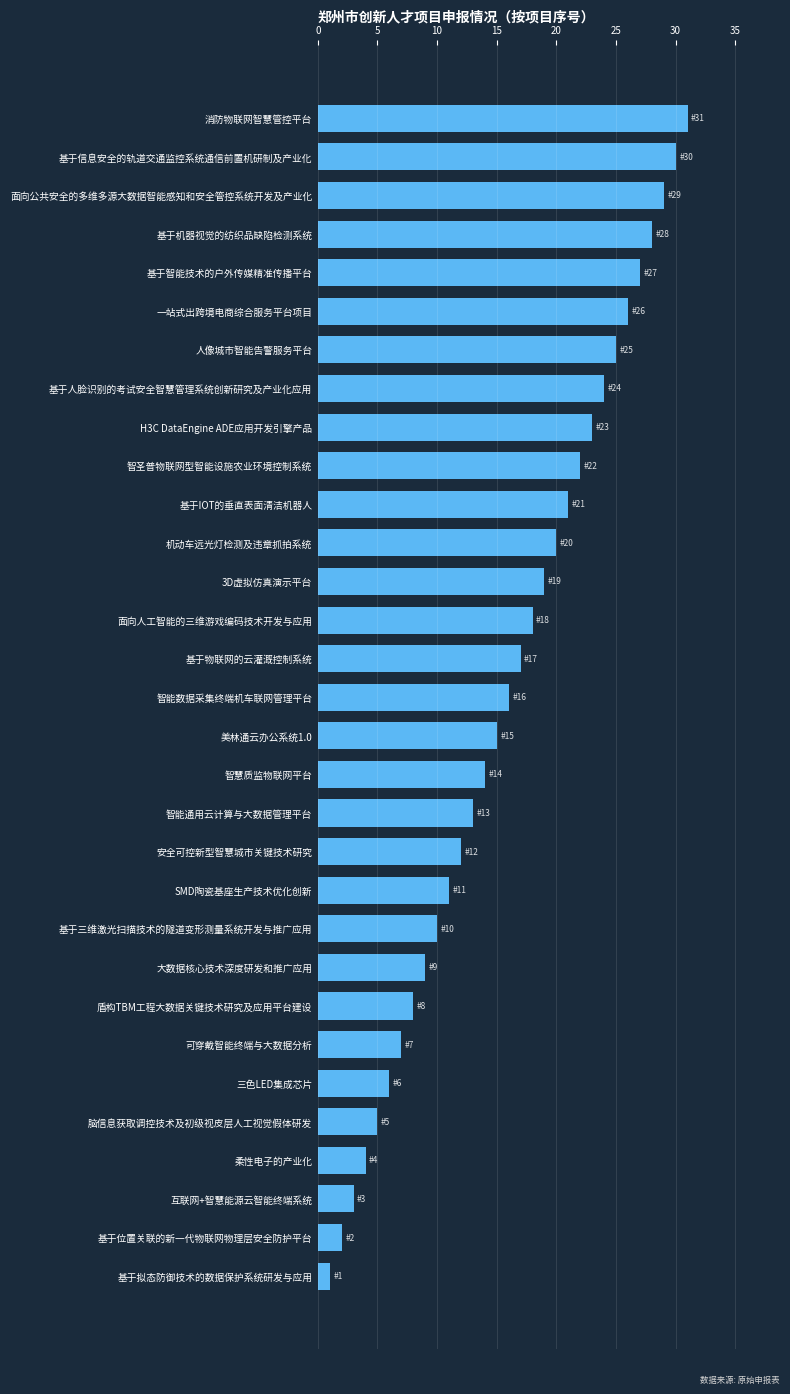

Rank the categories by value from lowest to highest.

基于拟态防御技术的数据保护系统研发与应用, 基于位置关联的新一代物联网物理层安全防护平台, 互联网+智慧能源云智能终端系统, 柔性电子的产业化, 脑信息获取调控技术及初级视皮层人工视觉假体研发, 三色LED集成芯片, 可穿戴智能终端与大数据分析, 盾构TBM工程大数据关键技术研究及应用平台建设, 大数据核心技术深度研发和推广应用, 基于三维激光扫描技术的隧道变形测量系统开发与推广应用, SMD陶瓷基座生产技术优化创新, 安全可控新型智慧城市关键技术研究, 智能通用云计算与大数据管理平台, 智慧质监物联网平台, 美林通云办公系统1.0, 智能数据采集终端机车联网管理平台, 基于物联网的云灌溉控制系统, 面向人工智能的三维游戏编码技术开发与应用, 3D虚拟仿真演示平台, 机动车远光灯检测及违章抓拍系统, 基于IOT的垂直表面清洁机器人, 智圣普物联网型智能设施农业环境控制系统, H3C DataEngine ADE应用开发引擎产品, 基于人脸识别的考试安全智慧管理系统创新研究及产业化应用, 人像城市智能告警服务平台, 一站式出跨境电商综合服务平台项目, 基于智能技术的户外传媒精准传播平台, 基于机器视觉的纺织品缺陷检测系统, 面向公共安全的多维多源大数据智能感知和安全管控系统开发及产业化, 基于信息安全的轨道交通监控系统通信前置机研制及产业化, 消防物联网智慧管控平台